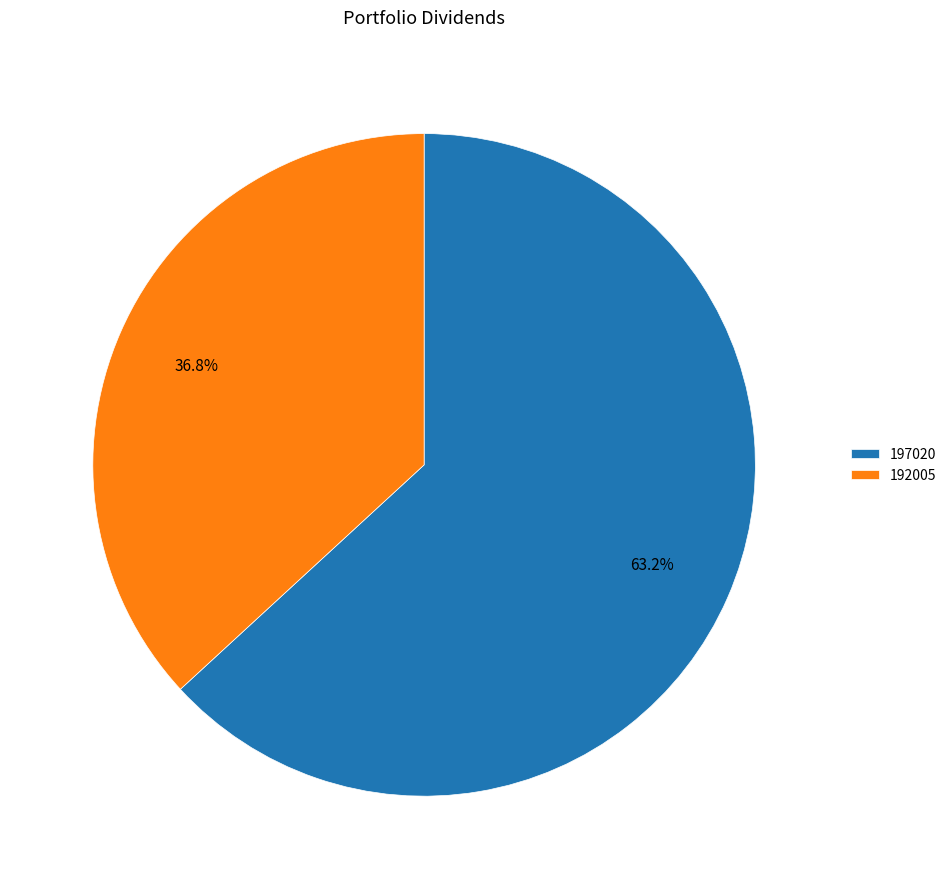

Rank the categories by value from lowest to highest.

192005, 197020